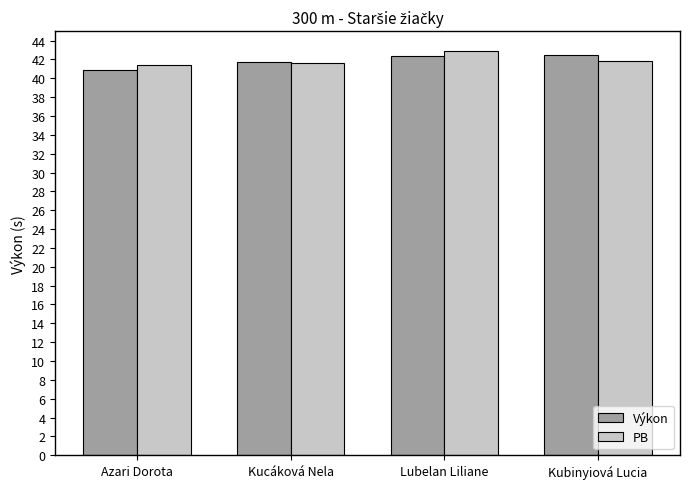

What is the sum of the Výkon values at Azari Dorota and Lubelan Liliane?

83.2